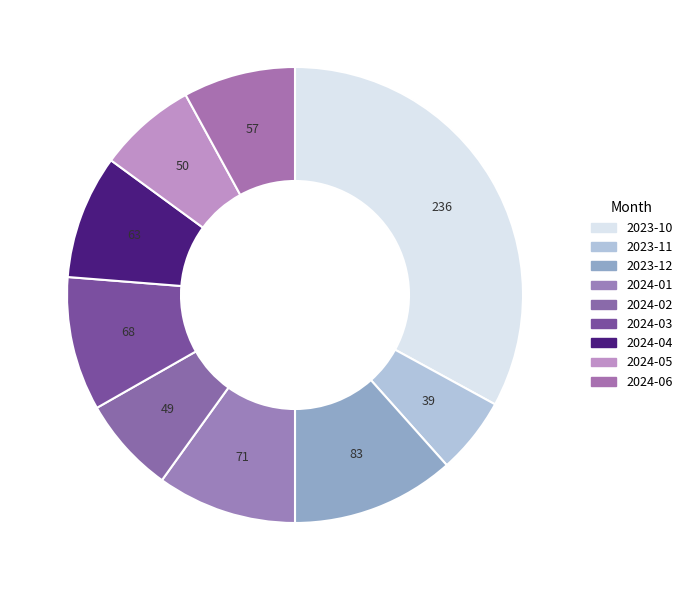

Count the number of slices in the pie.

9